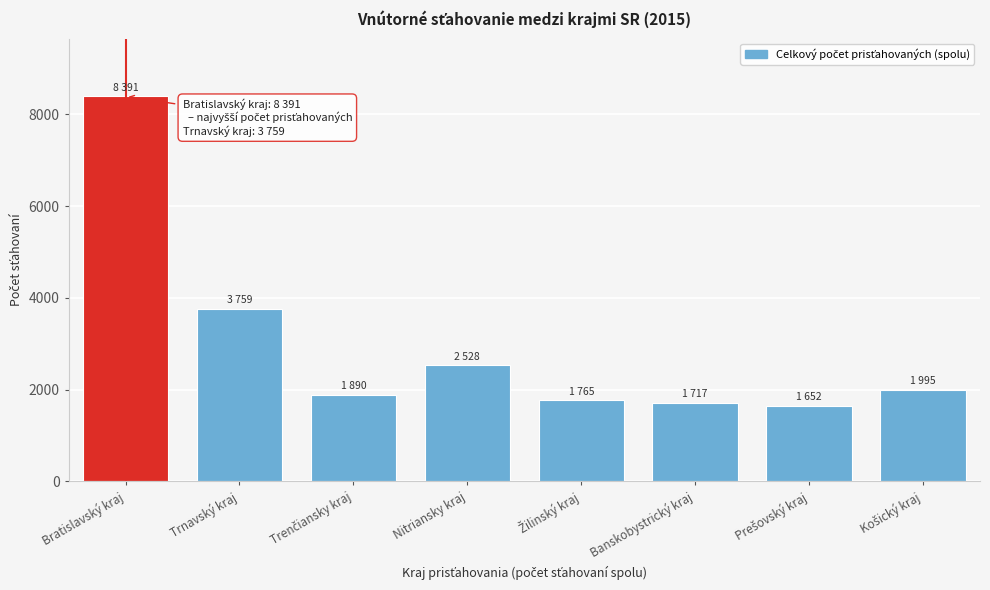

Reading left to right, list all the values displayed in this chart.

8391	3759	1890	2528	1765	1717	1652	1995